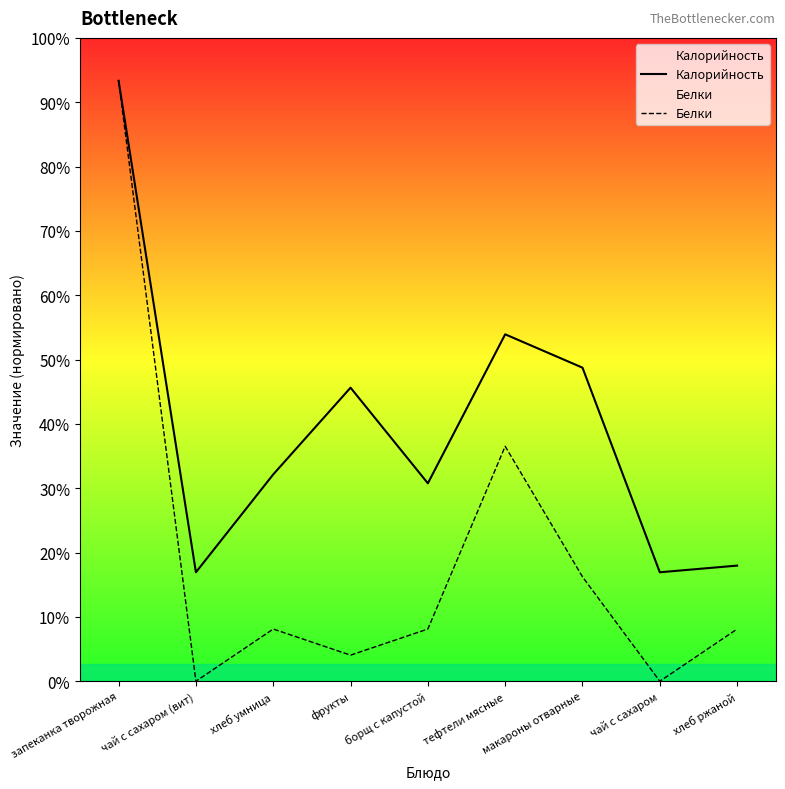

Is the value of Белки at хлеб умница greater than the value of Калорийность at борщ с капустой?

No